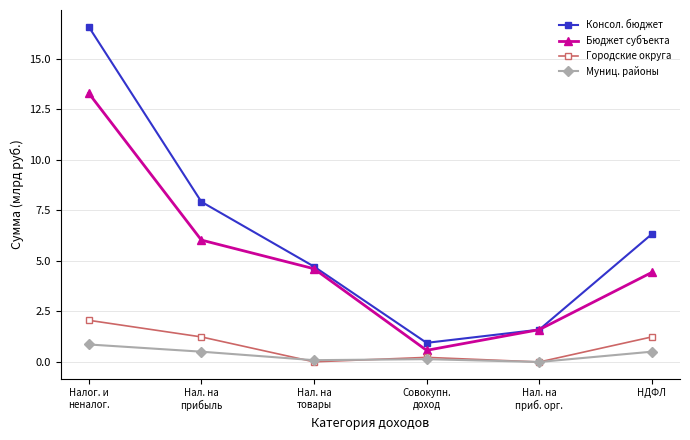

At which category does the chart reach its peak across all series?

Налог. и
неналог.